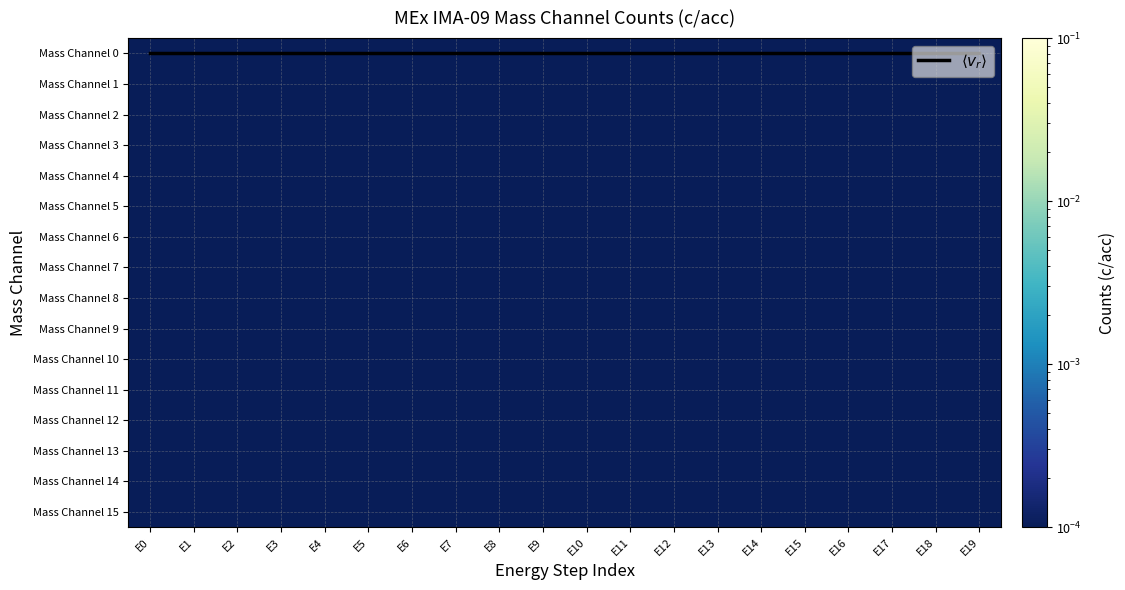

Count the number of data series in this chart.

17